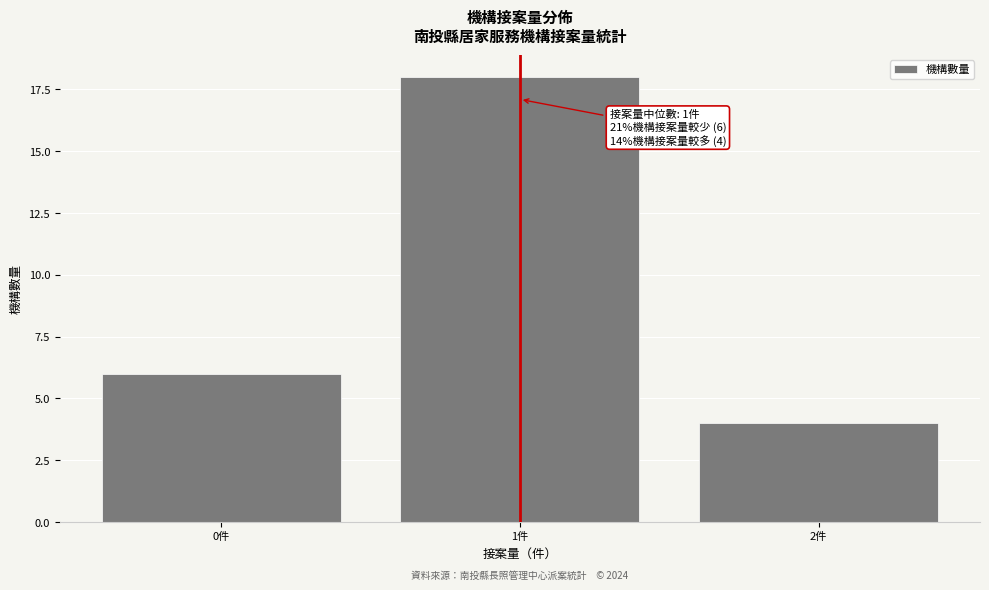

Reading right to left, what are all the values shown in this chart?

4	18	6